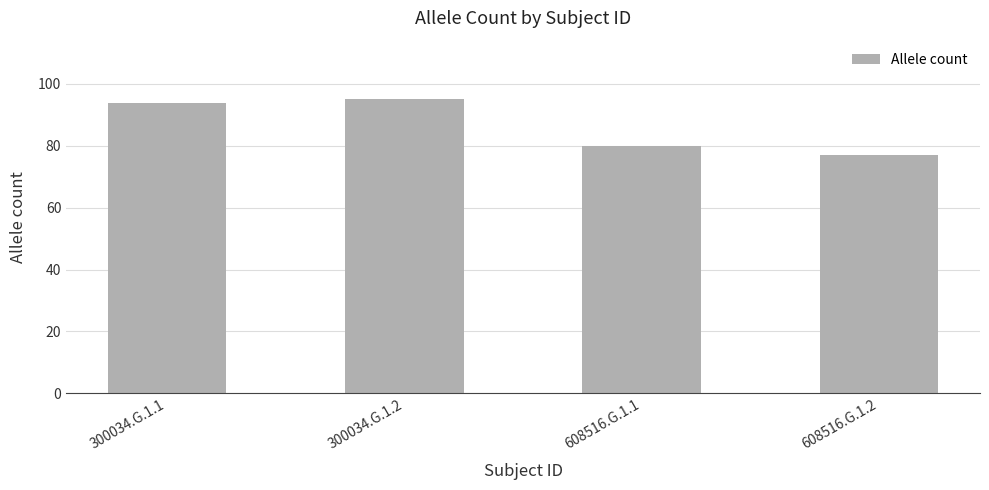

The value at 300034.G.1.1 is 94. True or false?

True